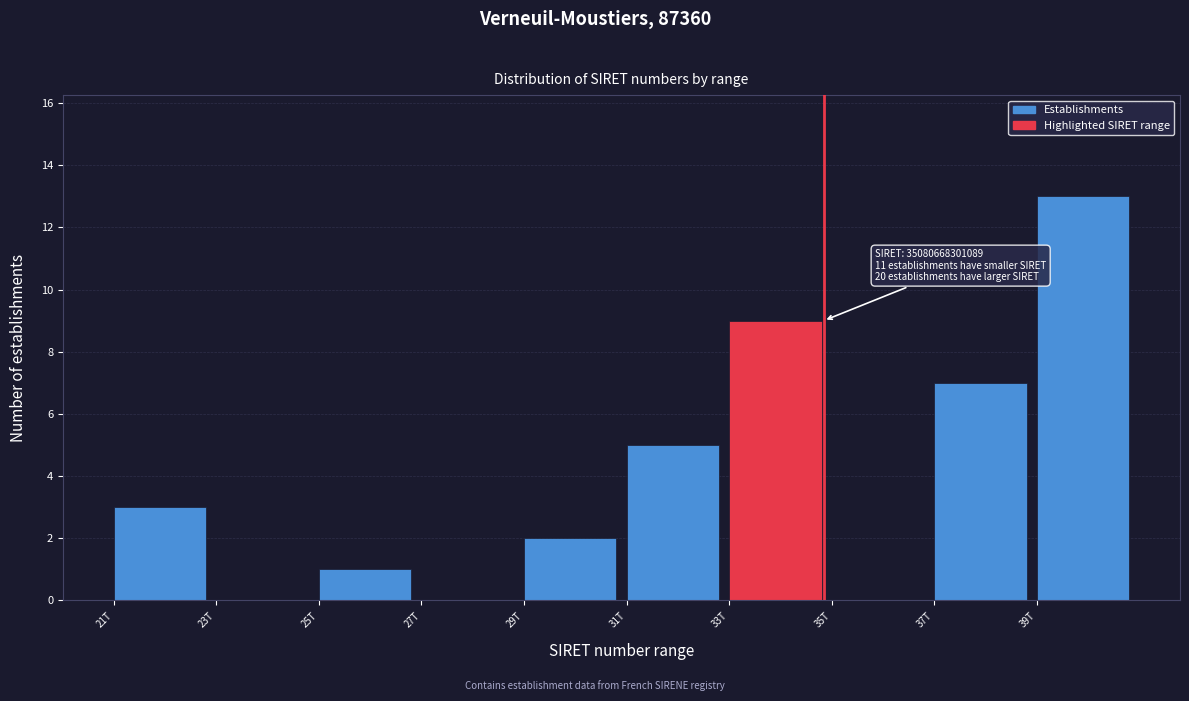

Reading left to right, extract all data points from this chart.

21T=3	23T=0	25T=1	27T=0	29T=2	31T=5	33T=9	35T=0	37T=7	39T=13